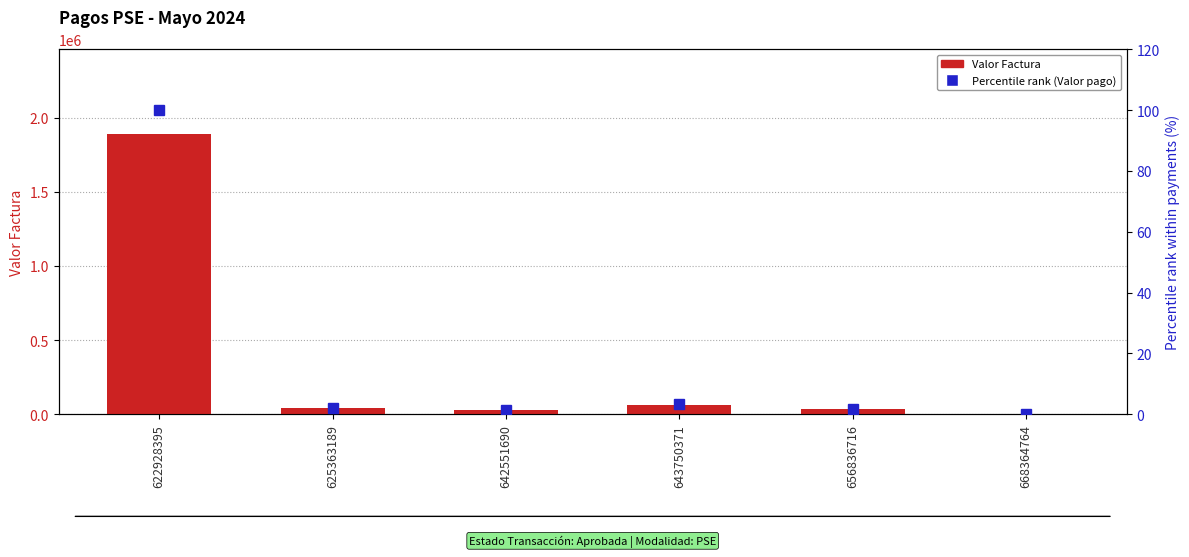

What is the difference between the maximum and minimum values in the Valor Factura series?

1889650.0